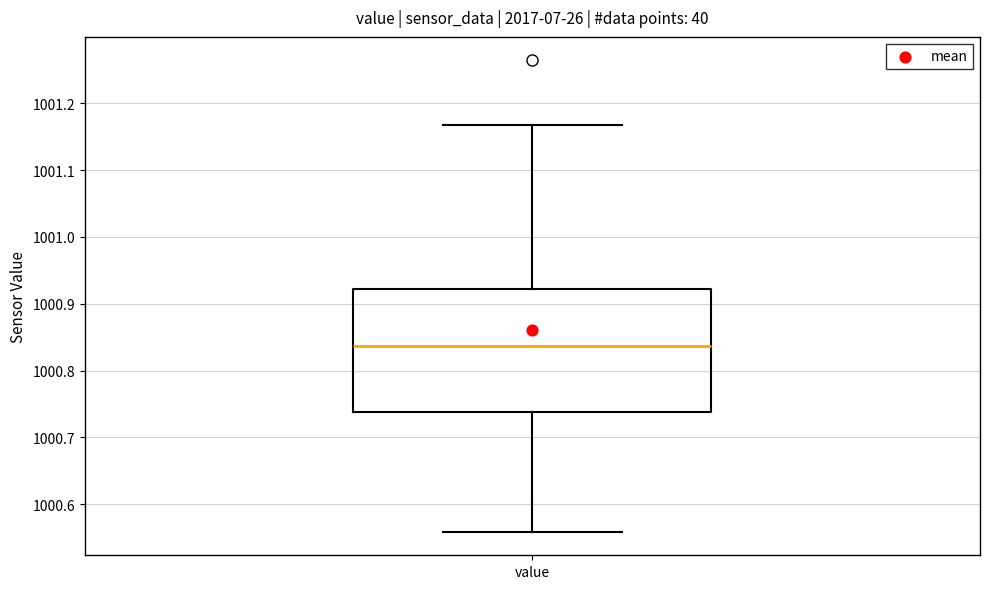

Where is the upper edge of the box for value on the y-axis? The values are not printed on the chart, so give them approximately, as read against the axis.

1000.92